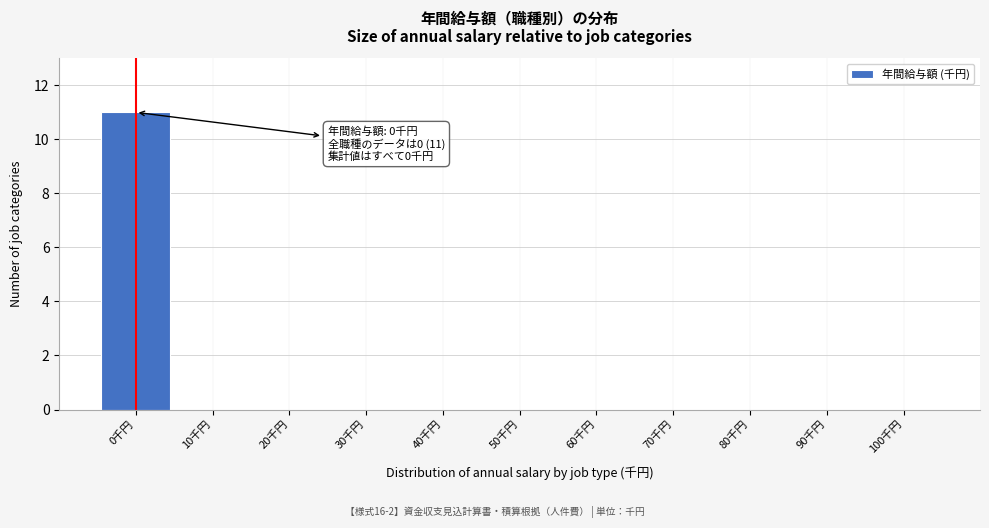

Which range on the x-axis has the tallest bar?

-5 to 5